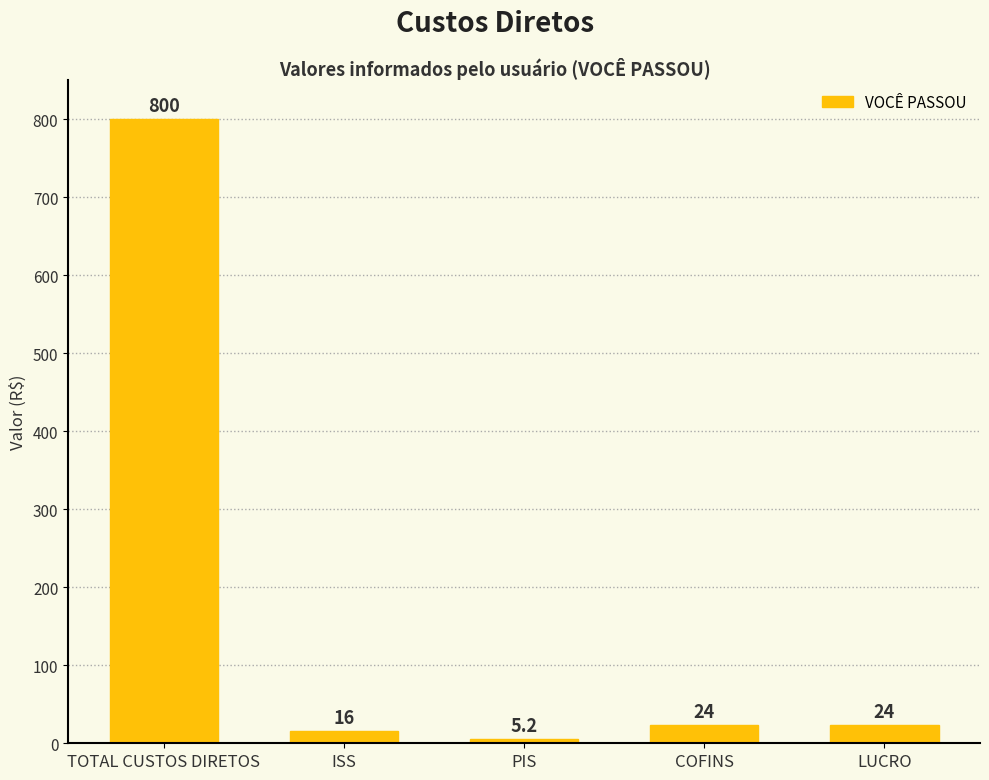

What is the minimum value shown in the chart?

5.2